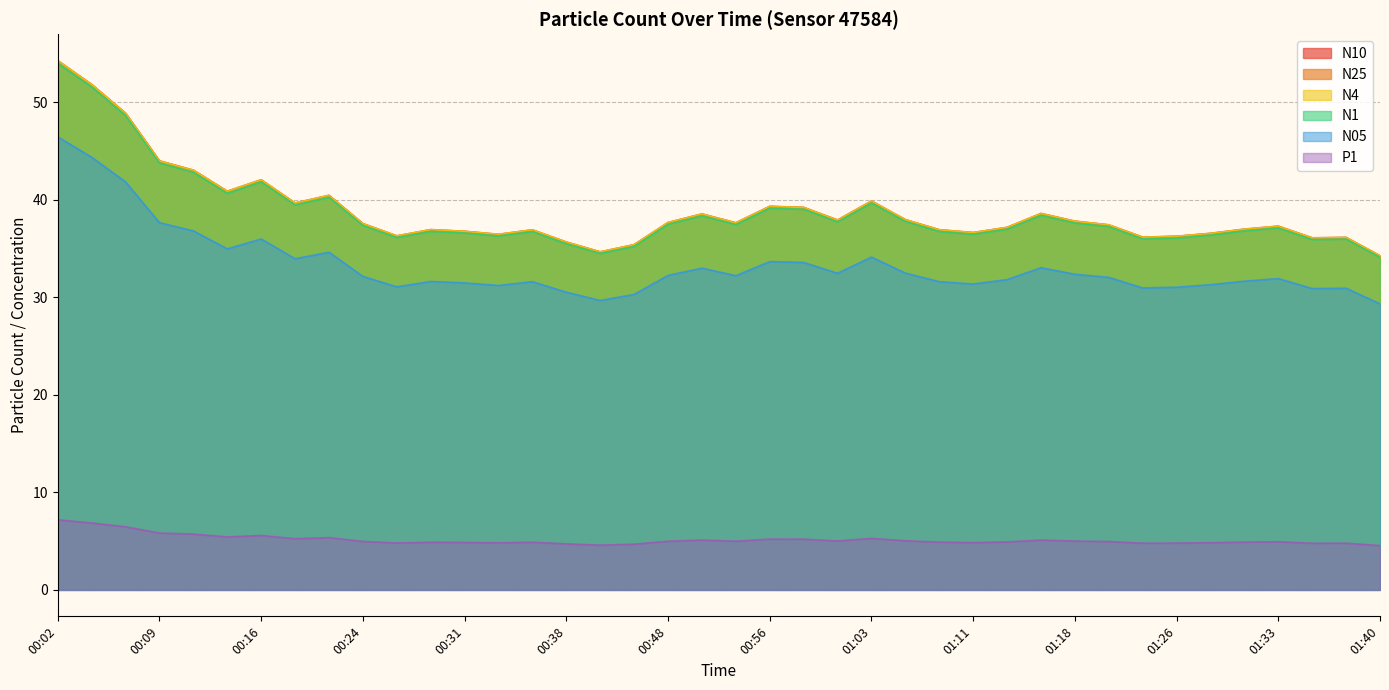

Where is P1 nearest to the value 5?

00:48